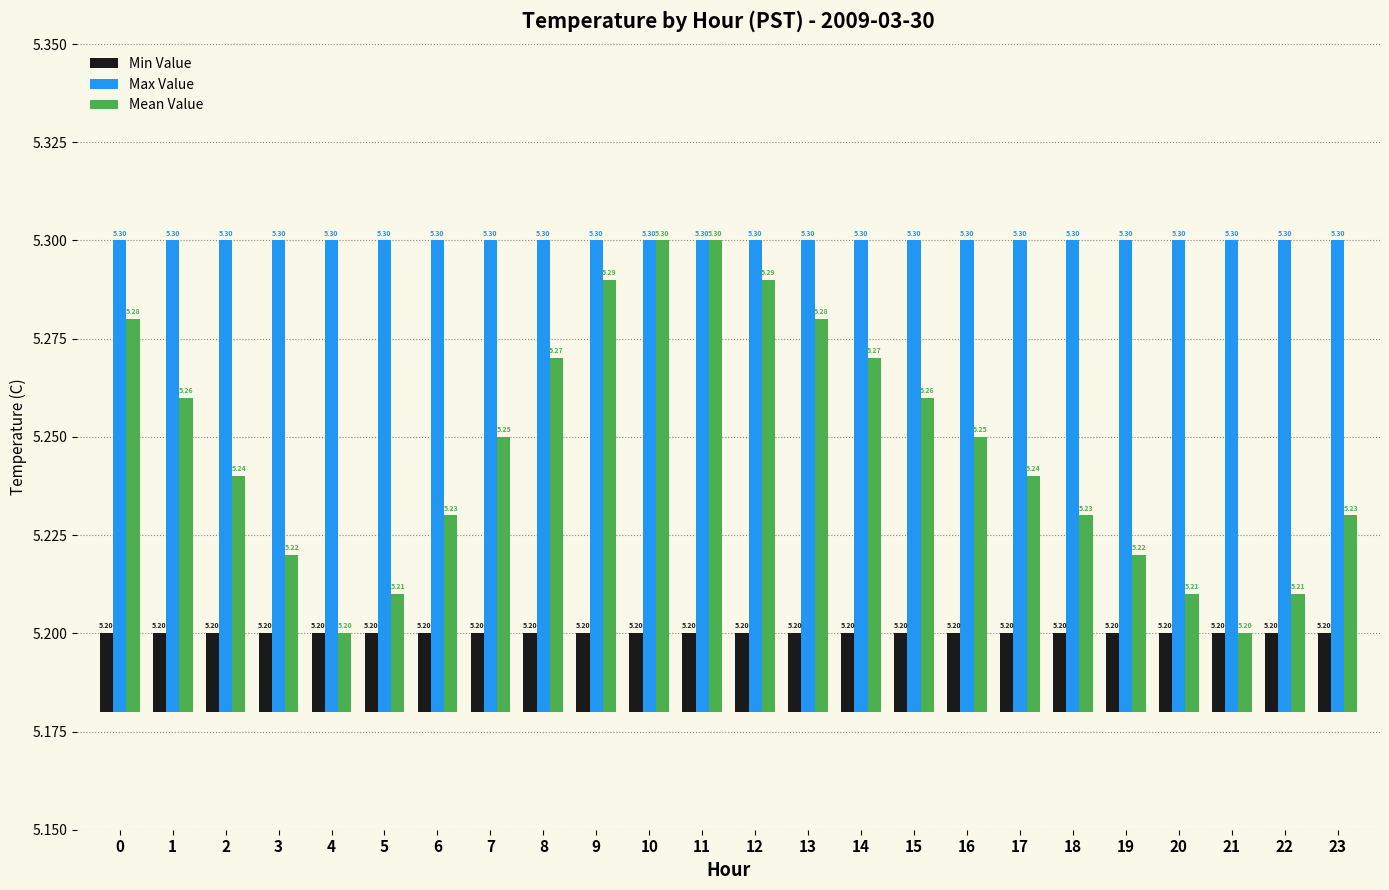

True or false: Min Value has a value of 0.0 at 2.

False